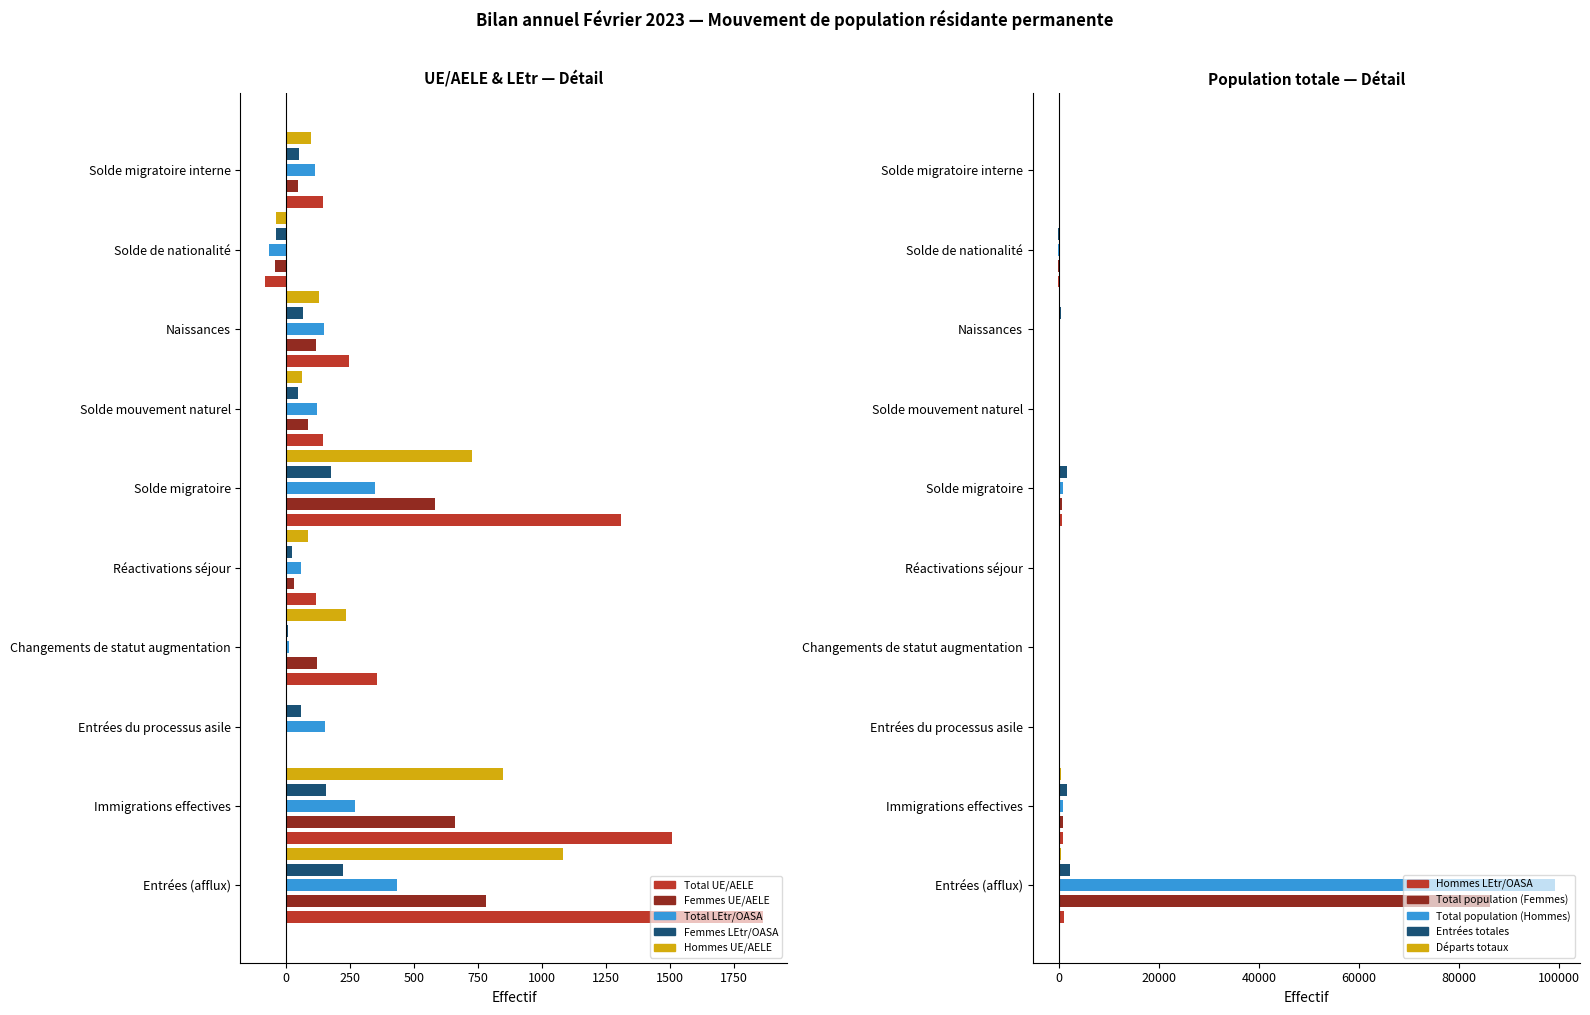

Reading left to right, transcribe all the data shown in this chart.

Total UE/AELE: Entrées (afflux)=1863	Immigrations effectives=1508	Entrées du processus asile=0	Changements de statut augmentation=355	Réactivations séjour=118	Solde migratoire=1310	Solde mouvement naturel=146	Naissances=247	Solde de nationalité=-81	Solde migratoire interne=145
Femmes UE/AELE: Entrées (afflux)=780	Immigrations effectives=660	Entrées du processus asile=0	Changements de statut augmentation=120	Réactivations séjour=32	Solde migratoire=583	Solde mouvement naturel=85	Naissances=117	Solde de nationalité=-43	Solde migratoire interne=47
Hommes UE/AELE: Entrées (afflux)=1083	Immigrations effectives=848	Entrées du processus asile=0	Changements de statut augmentation=235	Réactivations séjour=86	Solde migratoire=727	Solde mouvement naturel=61	Naissances=130	Solde de nationalité=-38	Solde migratoire interne=98
Total LEtr/OASA: Entrées (afflux)=434	Immigrations effectives=268	Entrées du processus asile=153	Changements de statut augmentation=13	Réactivations séjour=60	Solde migratoire=348	Solde mouvement naturel=121	Naissances=148	Solde de nationalité=-66	Solde migratoire interne=115
Femmes LEtr/OASA: Entrées (afflux)=223	Immigrations effectives=157	Entrées du processus asile=60	Changements de statut augmentation=6	Réactivations séjour=24	Solde migratoire=177	Solde mouvement naturel=46	Naissances=66	Solde de nationalité=-38	Solde migratoire interne=49